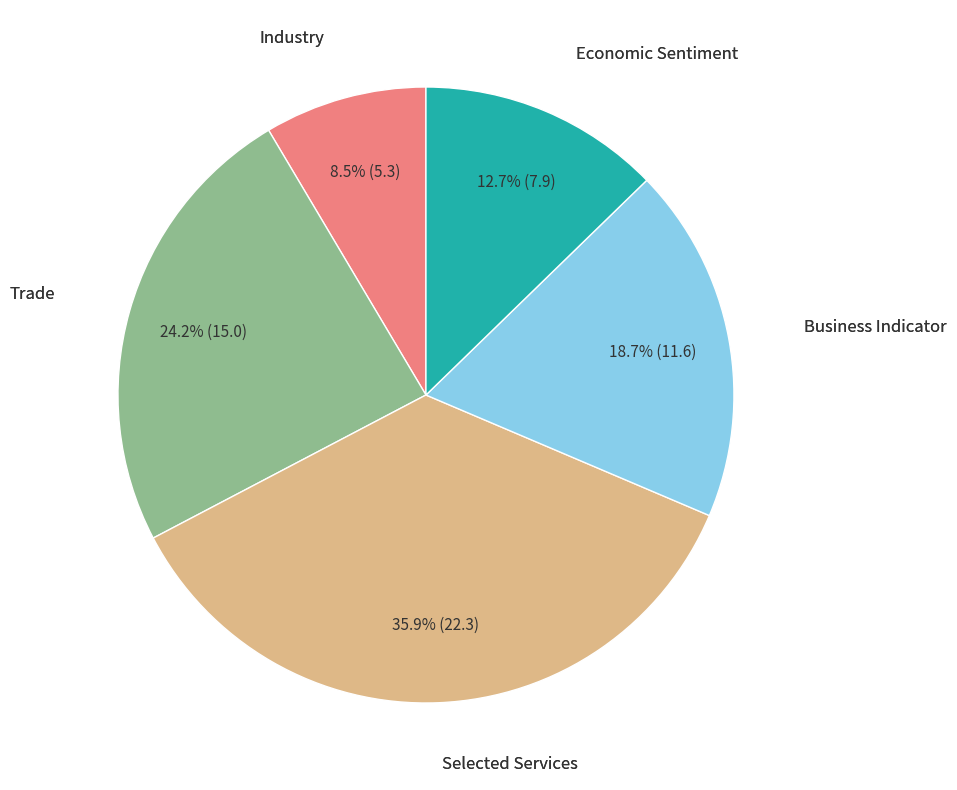

Is there any slice that represents more than half of the pie?

No